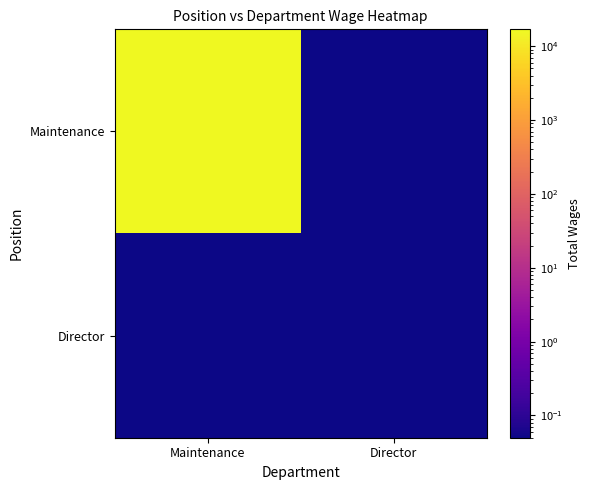

At how many categories does at least one series exceed 9300?

1